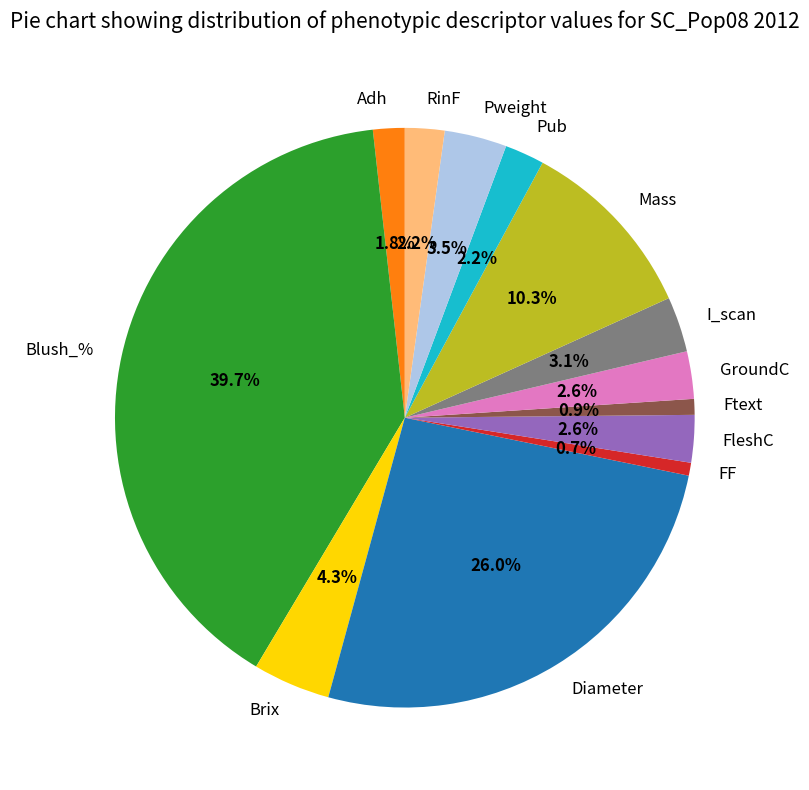

To the nearest percent, what percentage of the pie is Mass?

10%